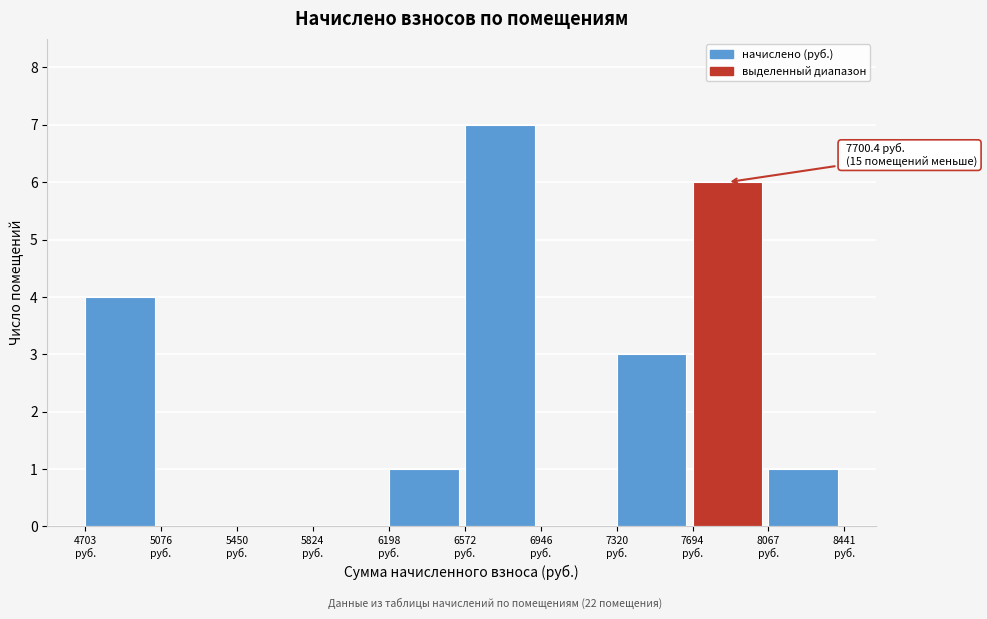

Which range on the x-axis has the tallest bar?

6550 to 6950